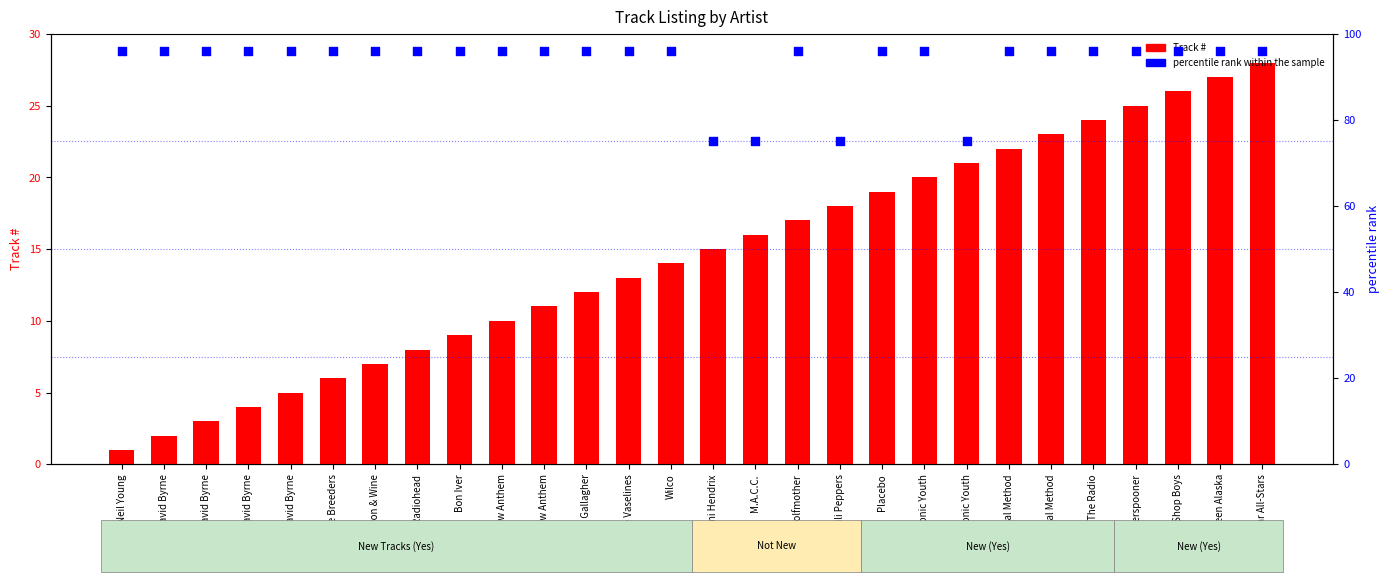

What is the total value across all series at Jimi Hendrix?

90